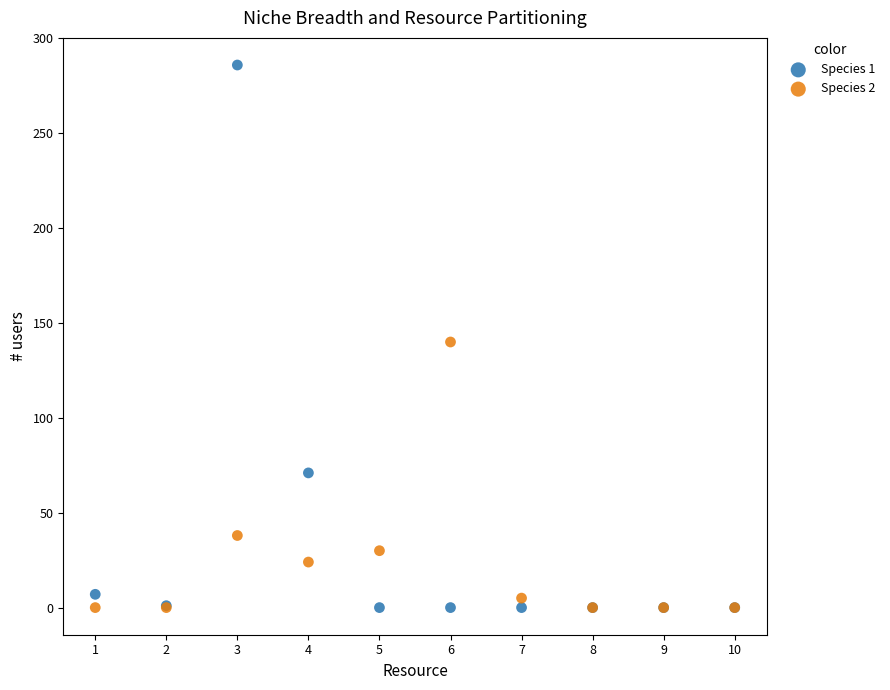

Which series has the largest Y range (max minus min)?

Species 1